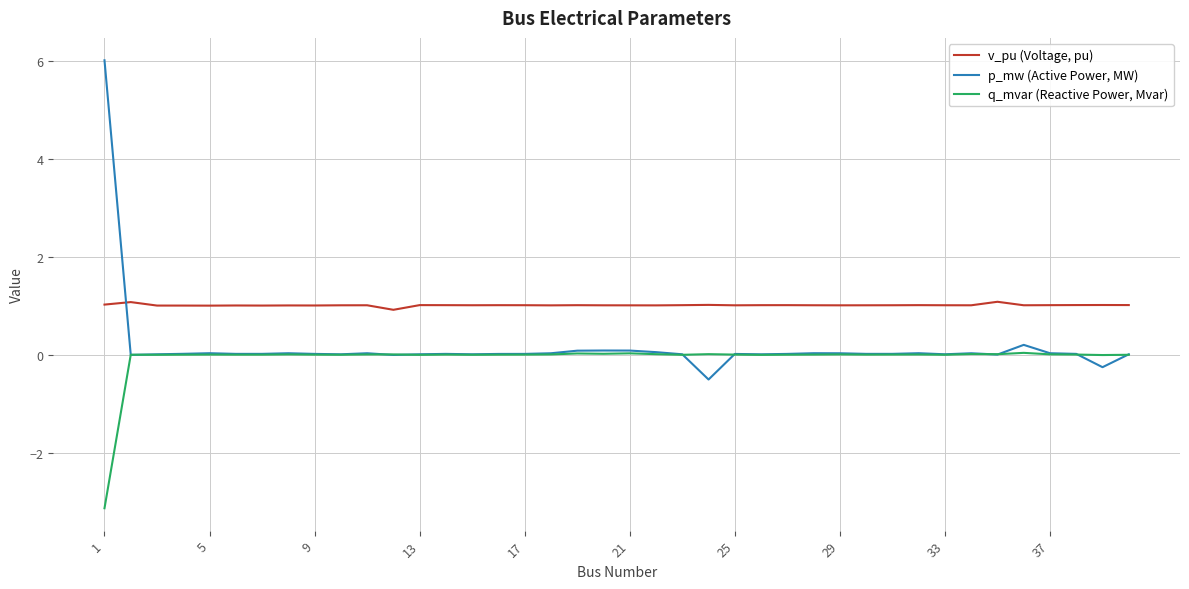

Which series has the largest total across all categories?

v_pu (Voltage, pu)